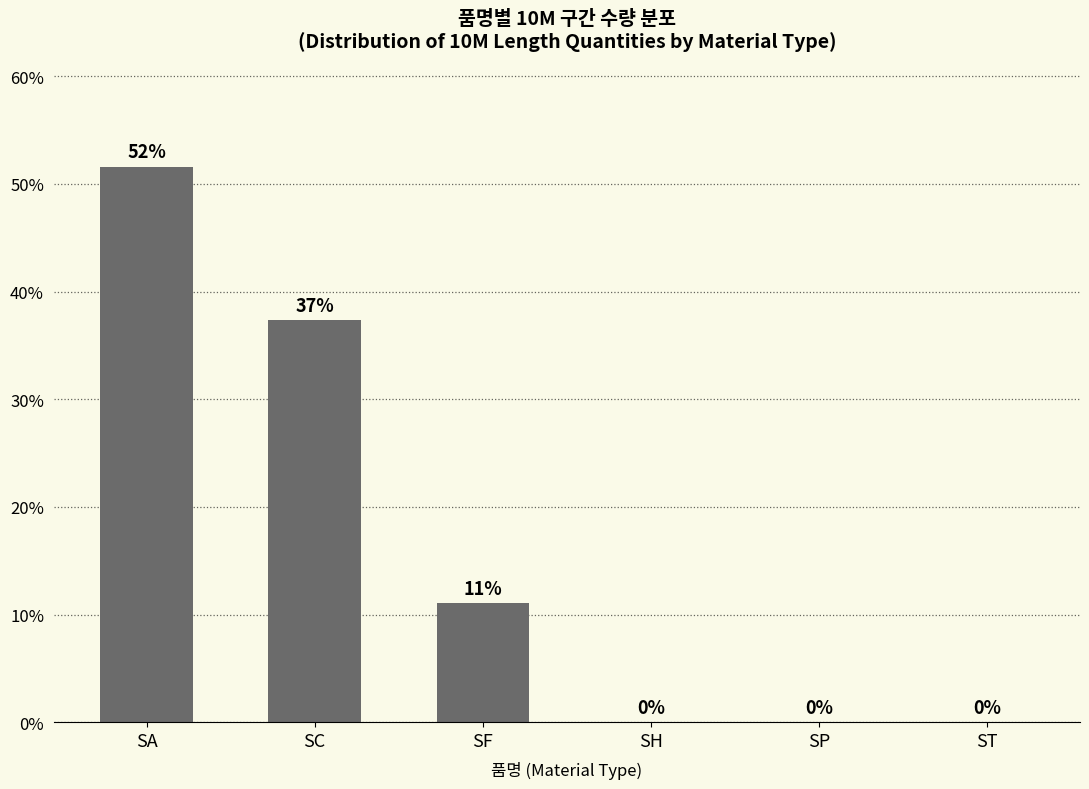

Between SA and SP, which is larger?

SA